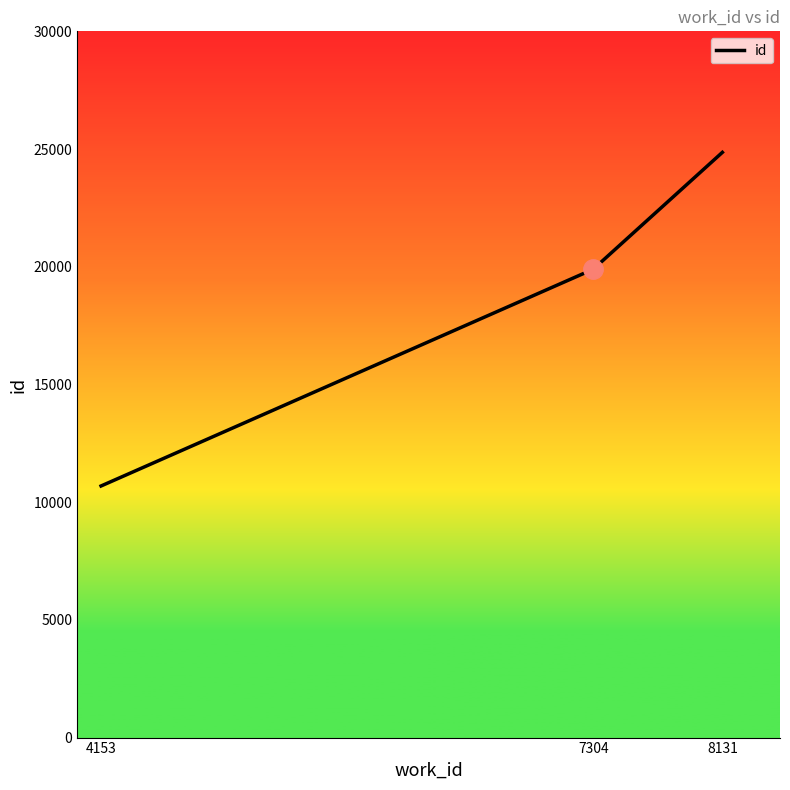

What is the ratio of the value at 7304 to the value at 4153?

1.9